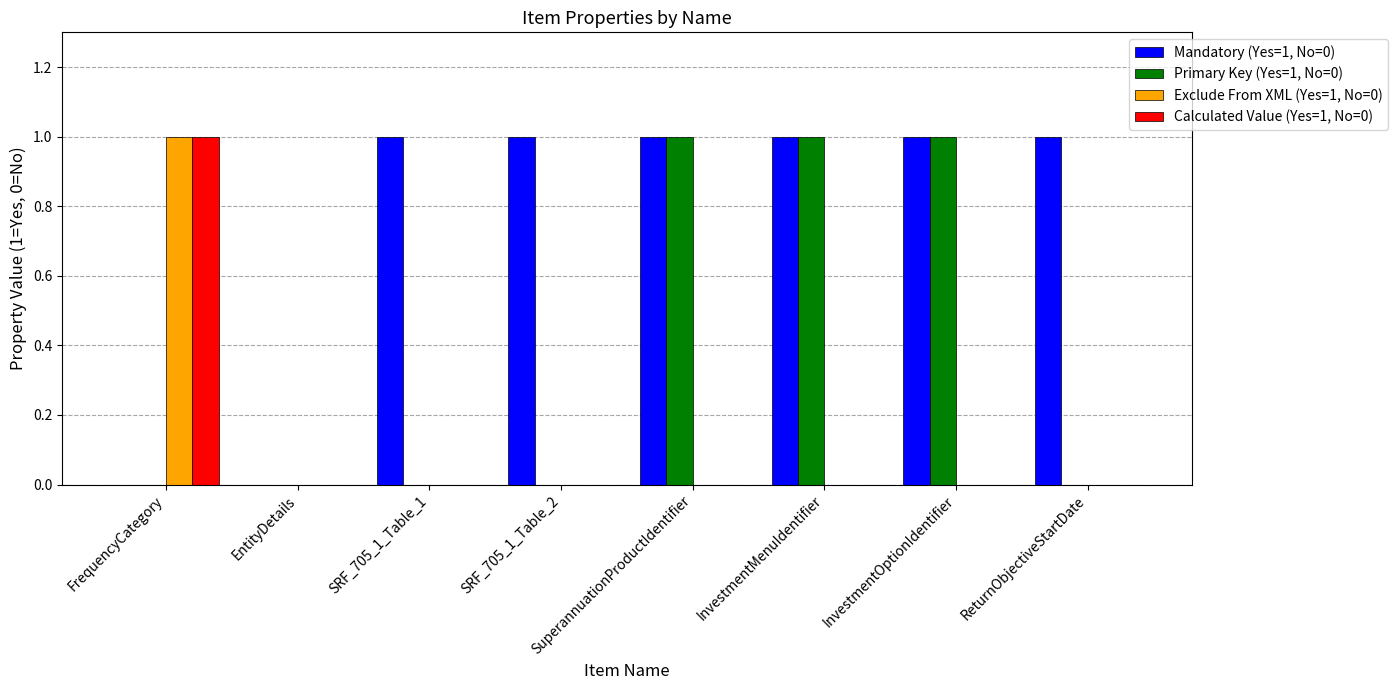

Does the chart contain stacked bars?

No